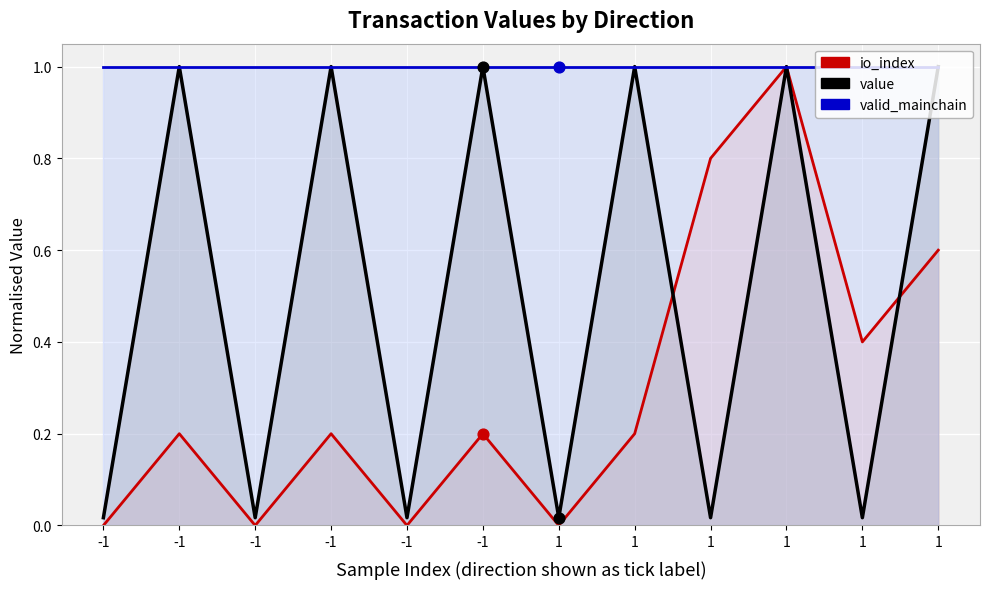

At which category is the sum across all series the highest?

1